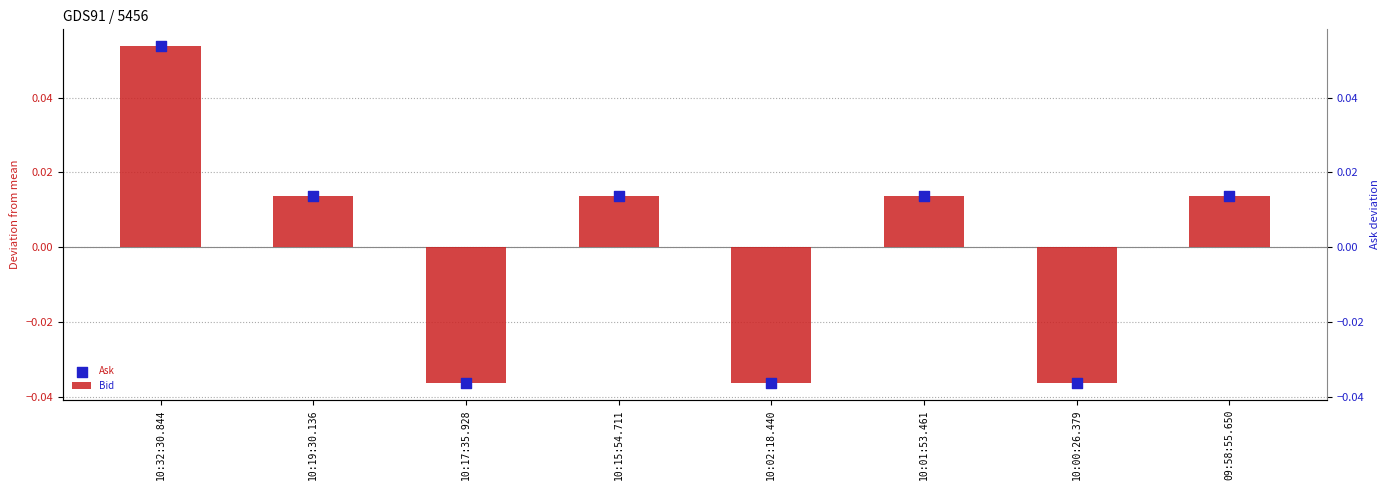

What is the total value across all series at 10:02:18.440?

-0.1